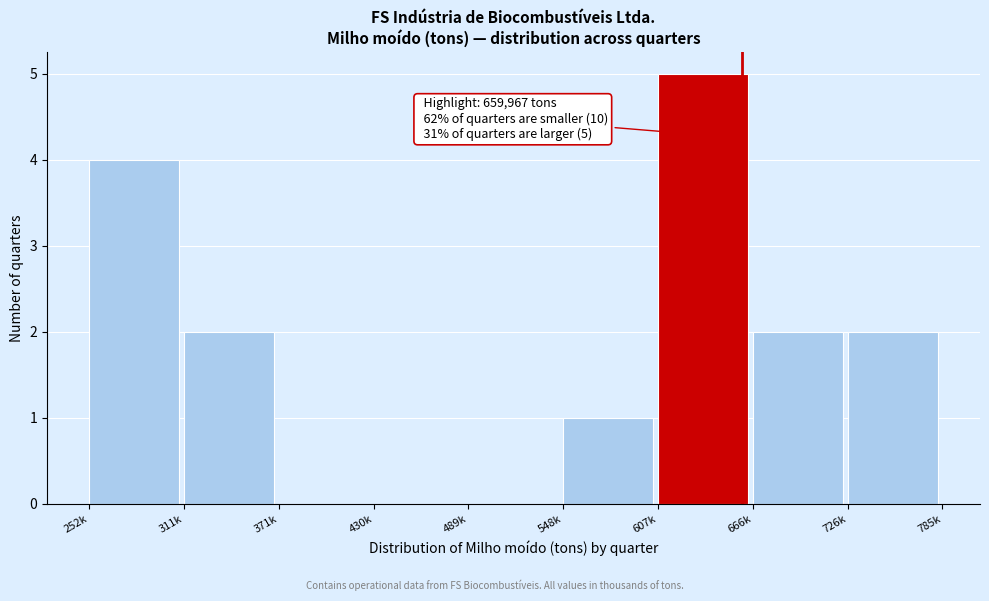

Reading left to right, list all the values displayed in this chart.

252k=4	311k=2	371k=0	430k=0	489k=0	548k=1	607k=5	666k=2	726k=2